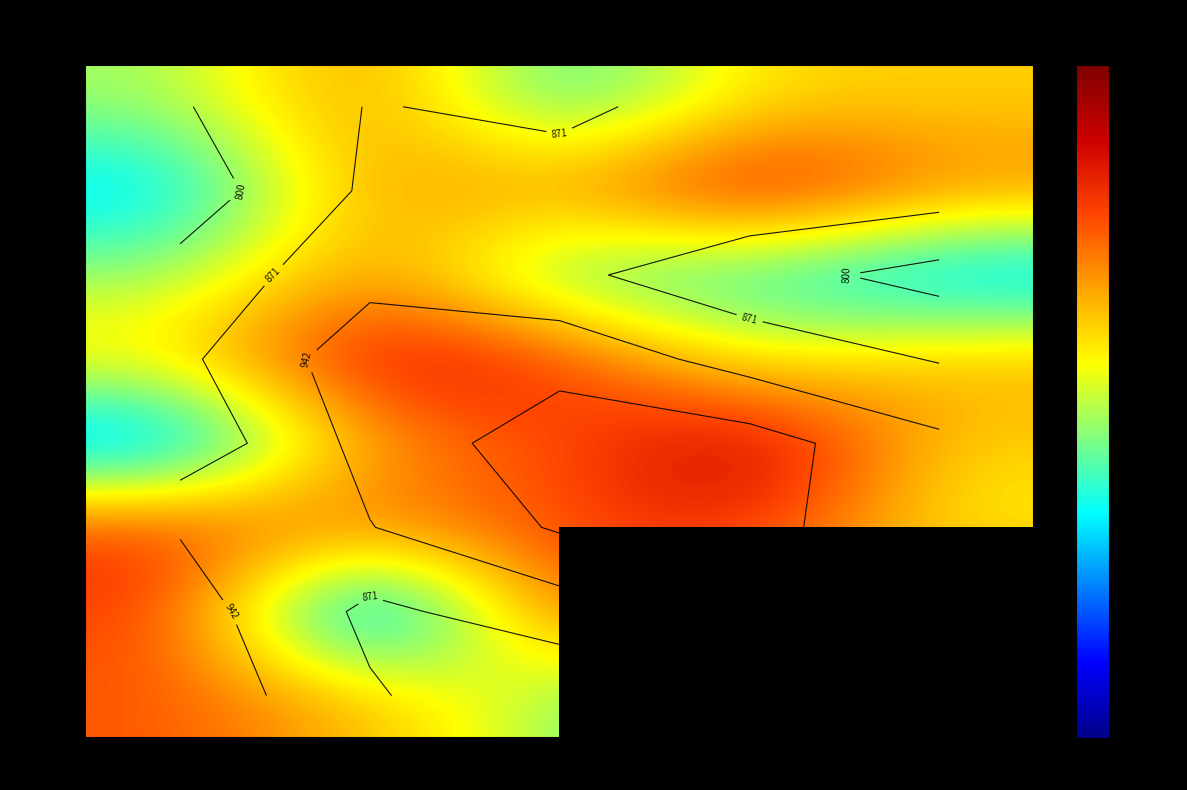

Count the number of categories in the chart.

5